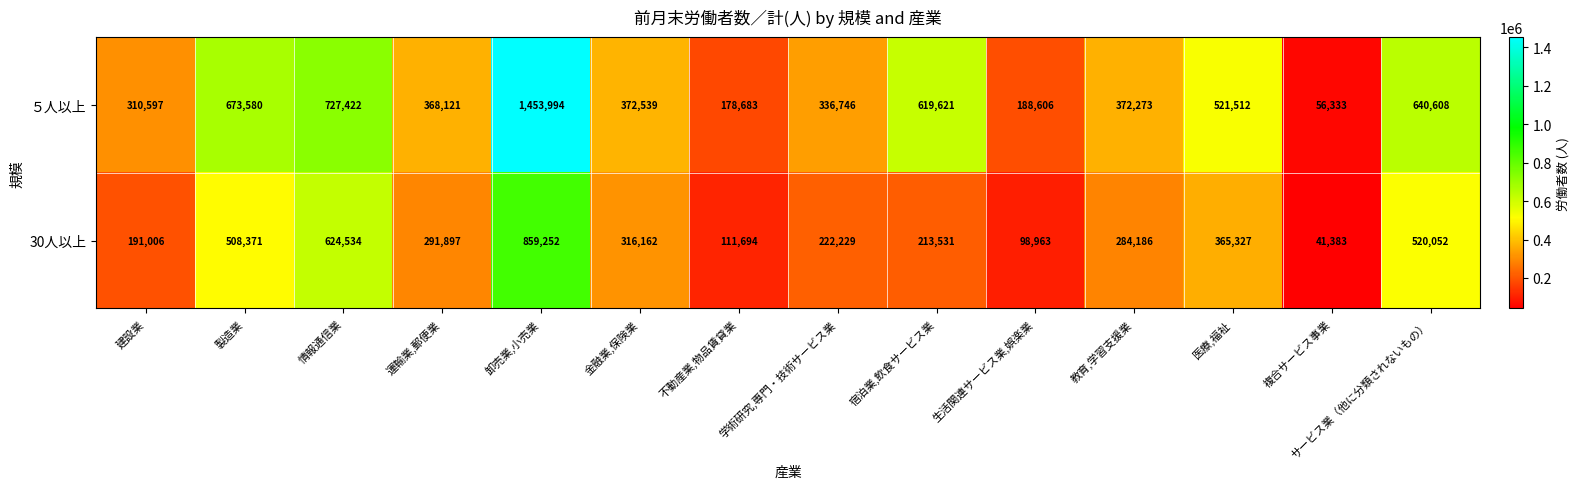

At which label is 30人以上 closest to 450317?

製造業